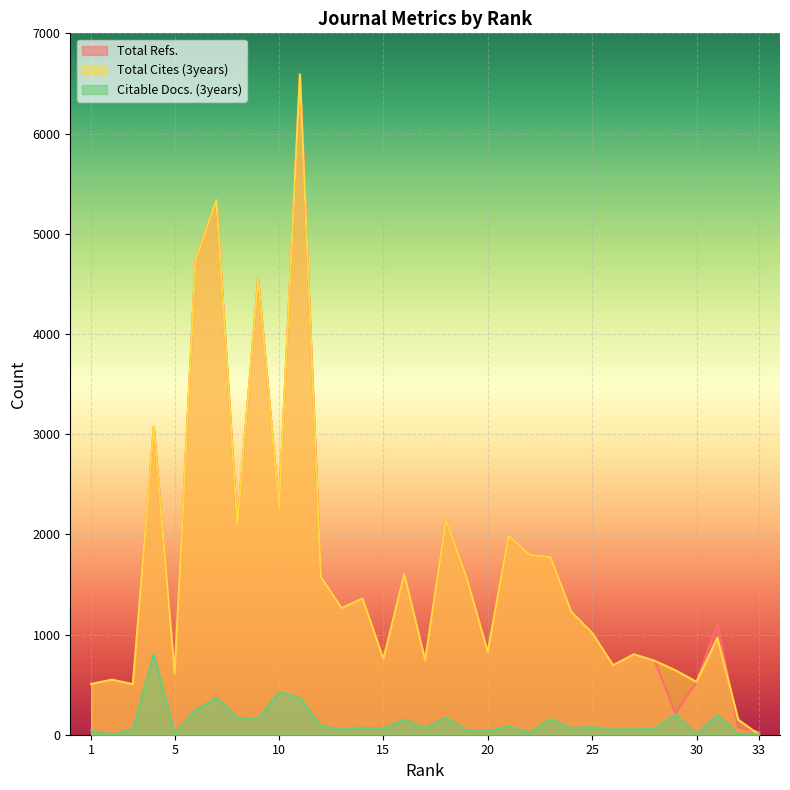

How many values in the Total Cites (3years) series exceed 1226?

16